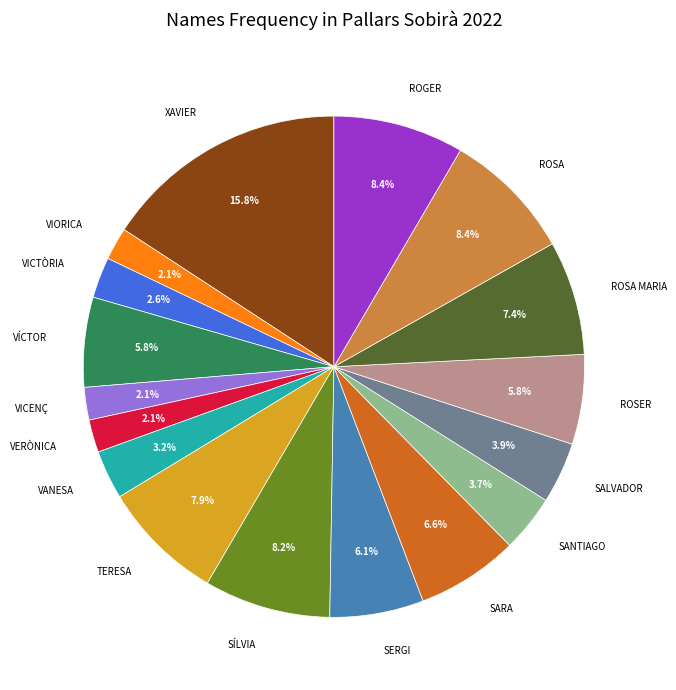

Do SALVADOR and TERESA together represent more than half of the pie?

No